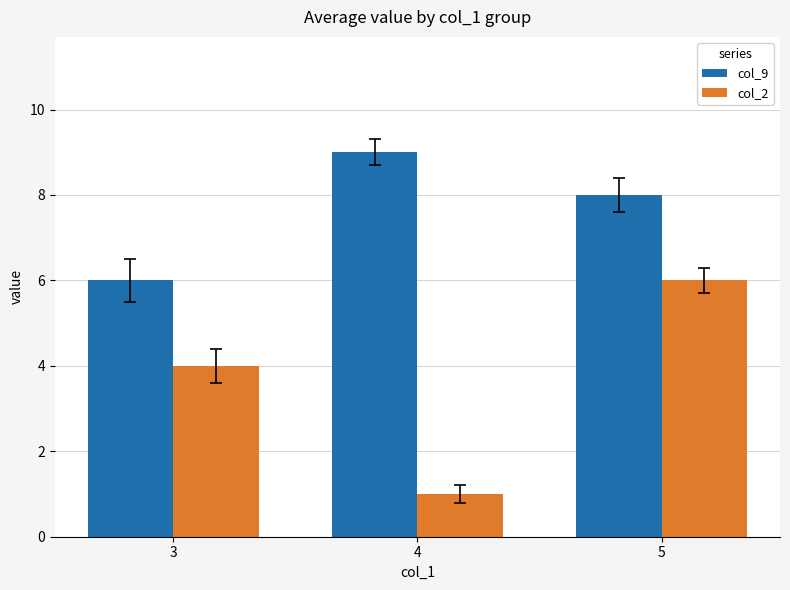

True or false: col_2 has a value of 10 at 5.

False